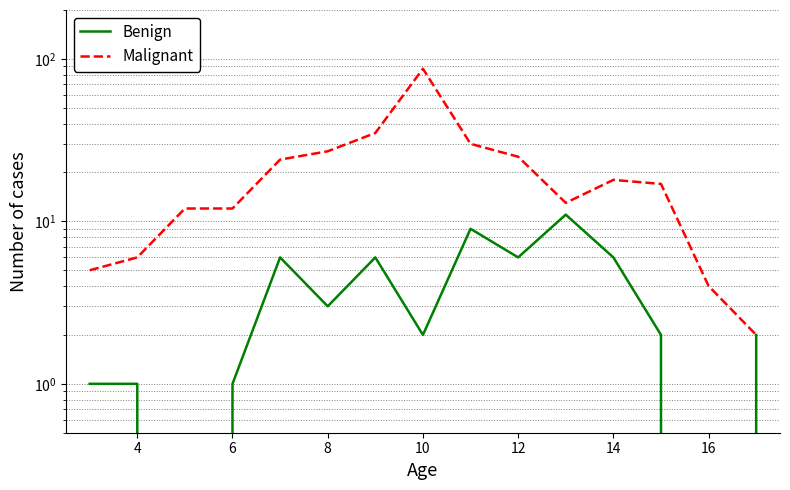

Reading left to right, list all the values displayed in this chart.

Benign: 1	1	0	1	6	3	6	2	9	6	11	6	2	0	2
Malignant: 5	6	12	12	24	27	35	87	30	25	13	18	17	4	2